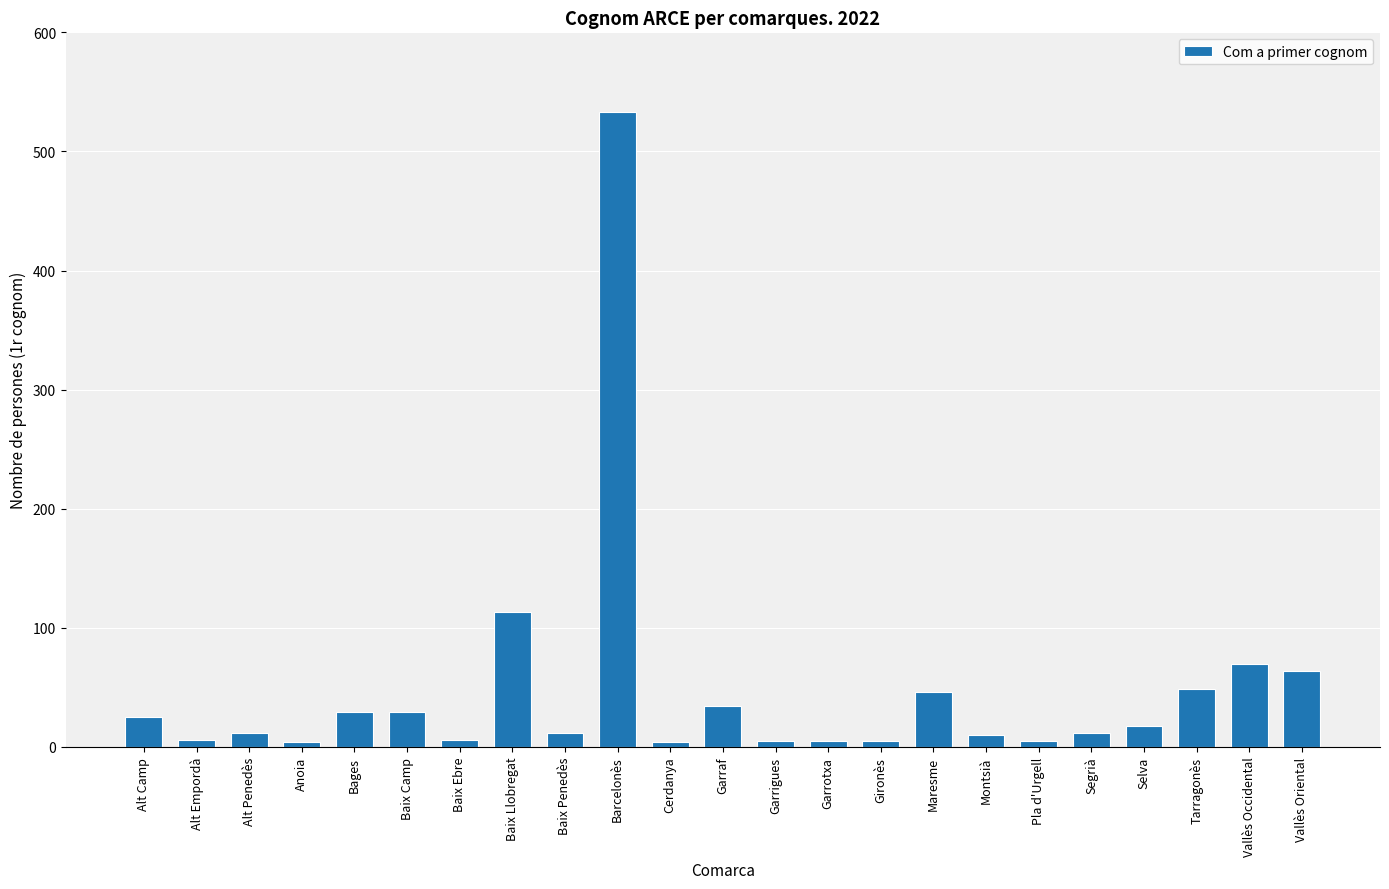

Count the number of categories in the chart.

23